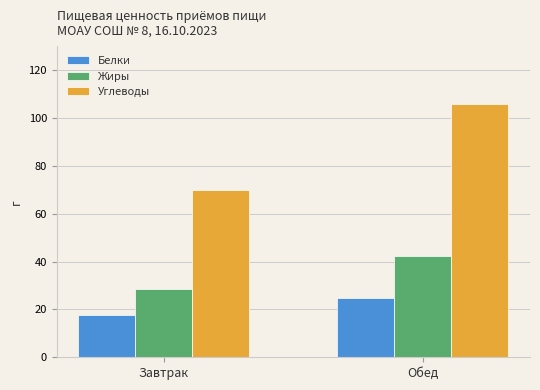

Which label corresponds to the smallest value in the chart?

Завтрак